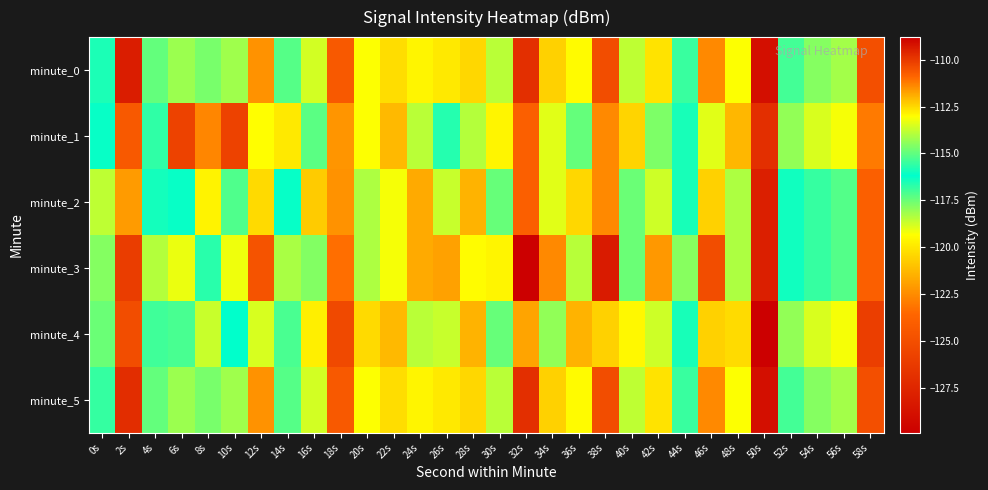

What is the total value across all series at 28s?

-721.5